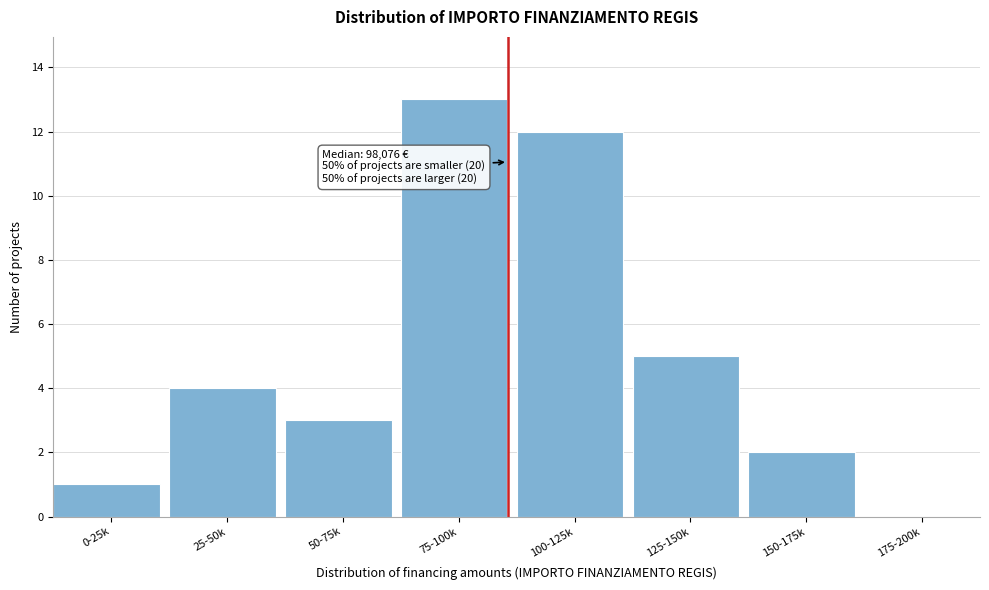

Reading left to right, what are all the values shown in this chart?

0-25k=1	25-50k=4	50-75k=3	75-100k=13	100-125k=12	125-150k=5	150-175k=2	175-200k=0